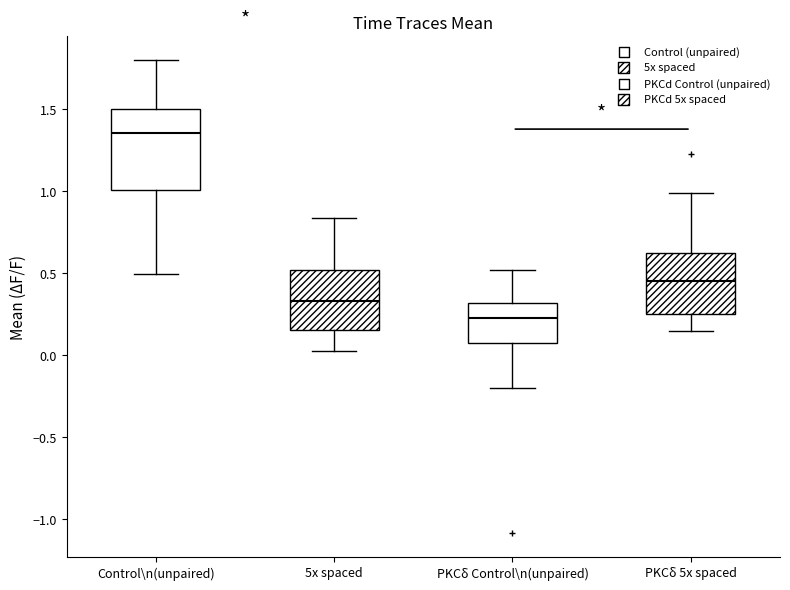

Which box's median line is the highest?

Control\n(unpaired)